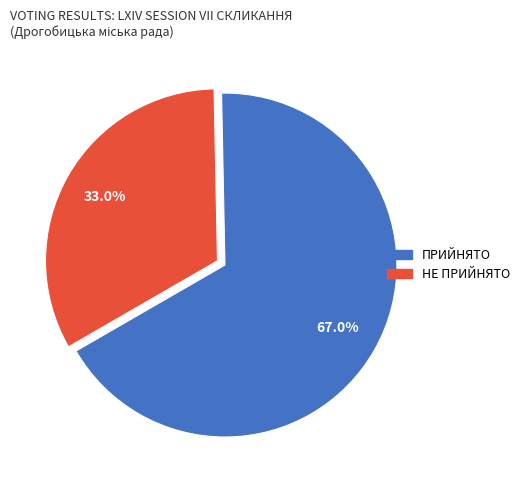

Rank the categories by value from lowest to highest.

НЕ ПРИЙНЯТО, ПРИЙНЯТО